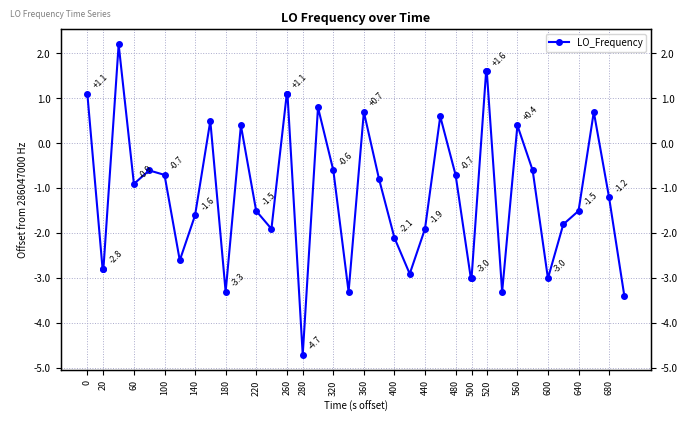

What is the sum of all values?

-43.7